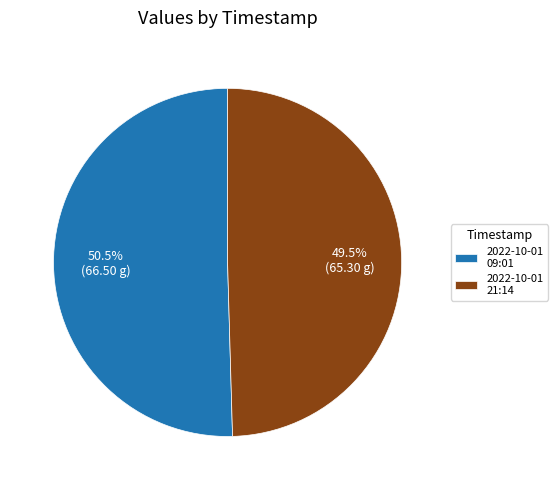

Approximately how many times larger is the value at 2022-10-01 09:01 compared to 2022-10-01 21:14?

1.0